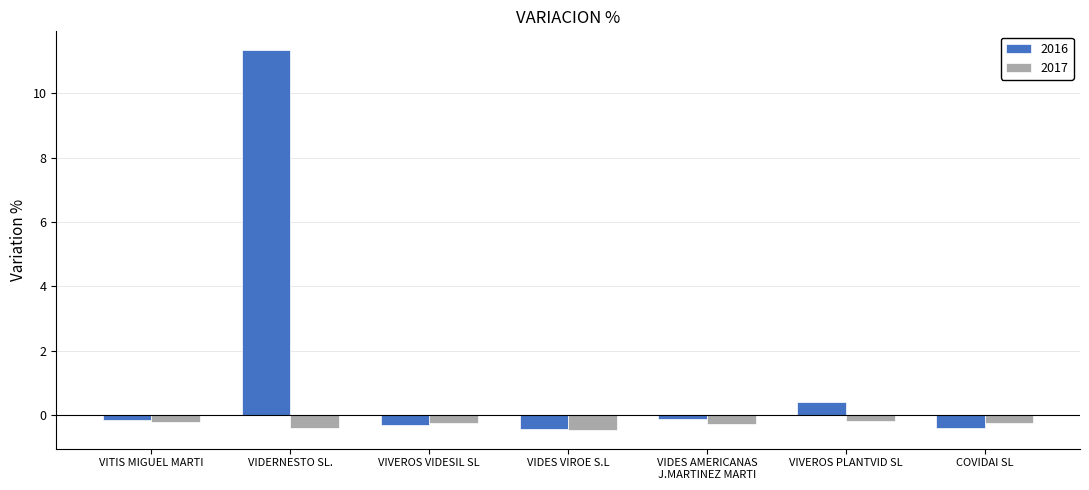

Rank the series by their maximum value, from lowest to highest.

2017, 2016